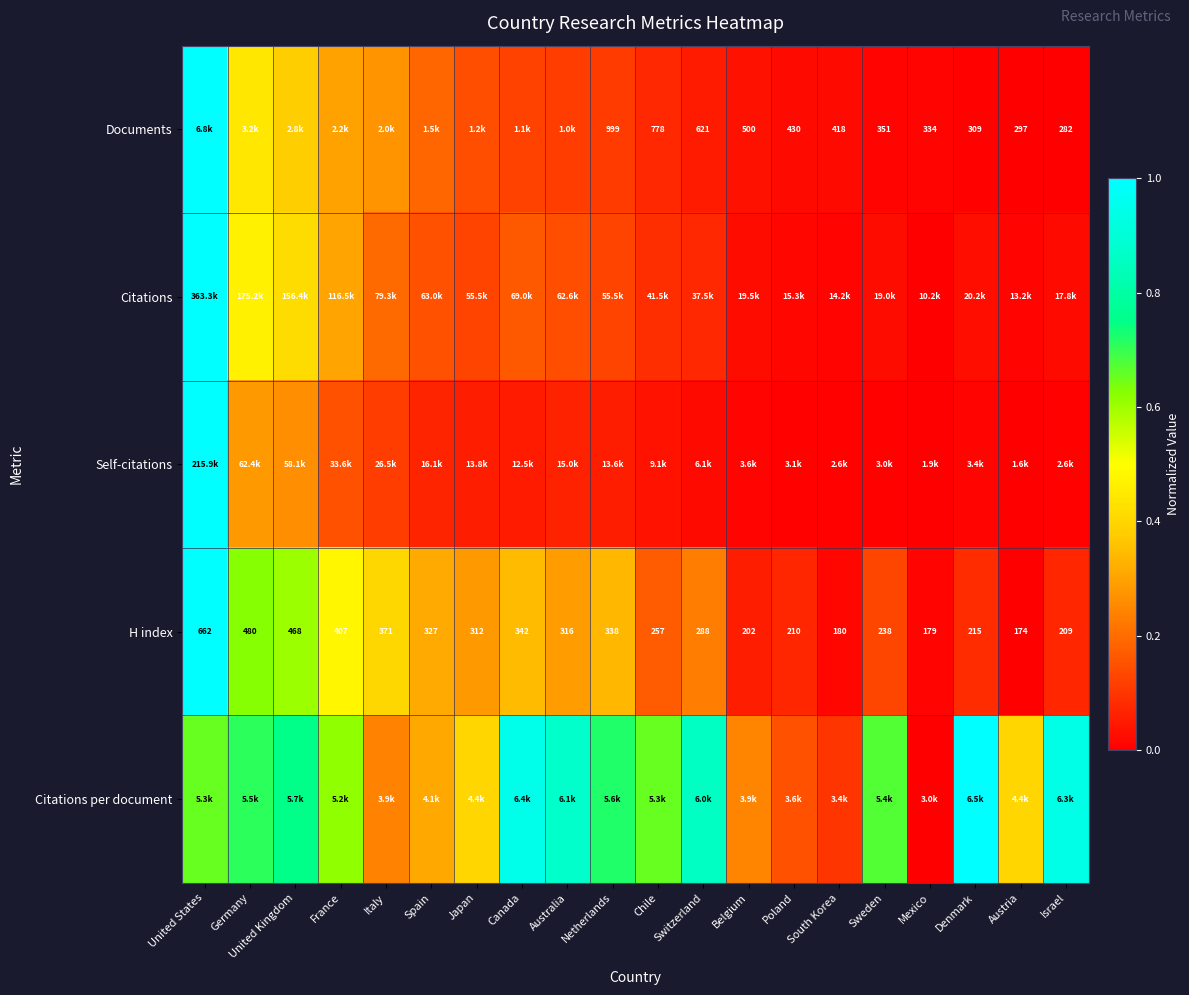

Where is H index nearest to the value 418?

France